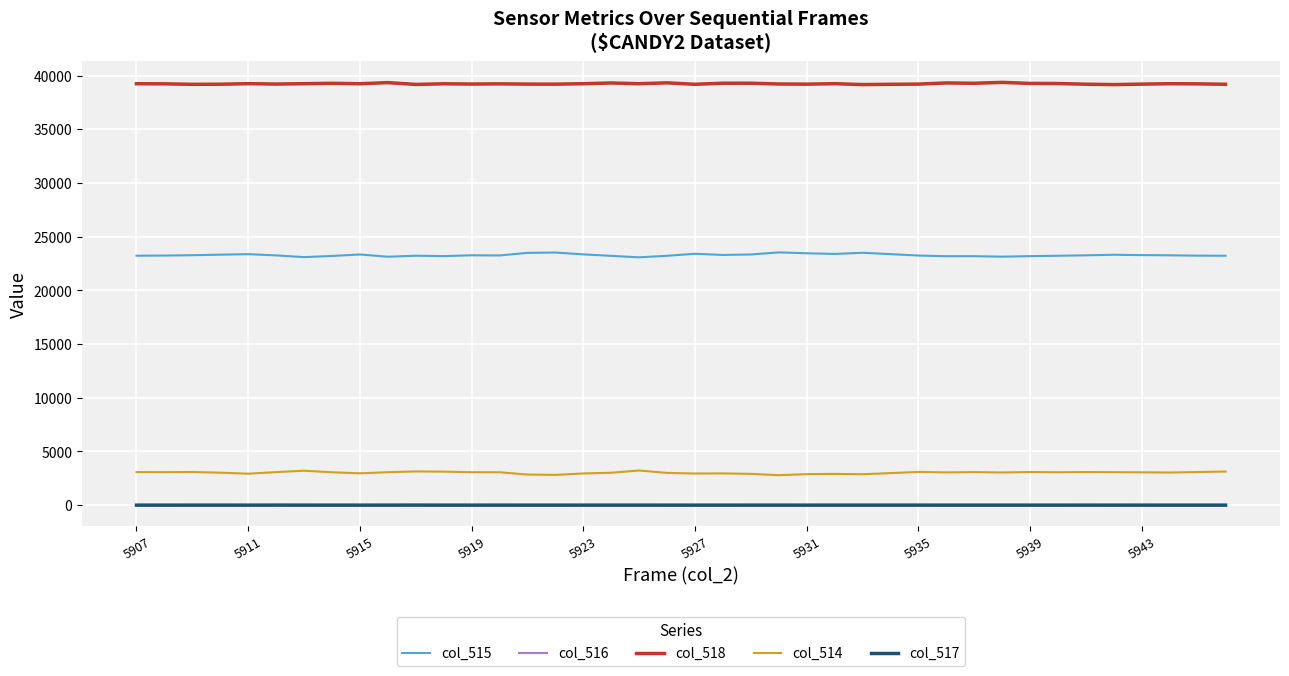

Does the chart display data point markers on the line(s)?

No